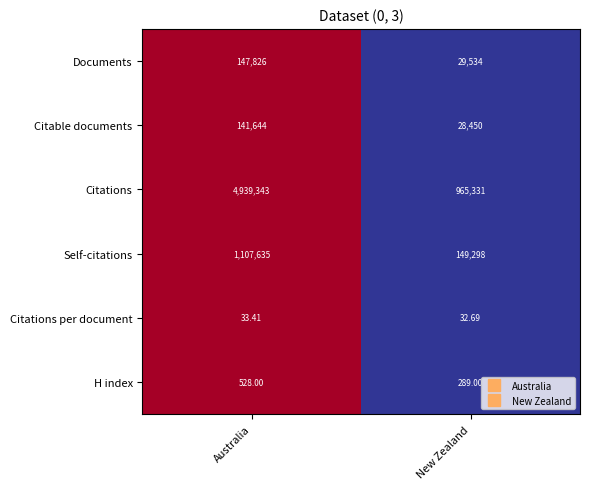

Which label corresponds to the largest value in the chart?

Australia